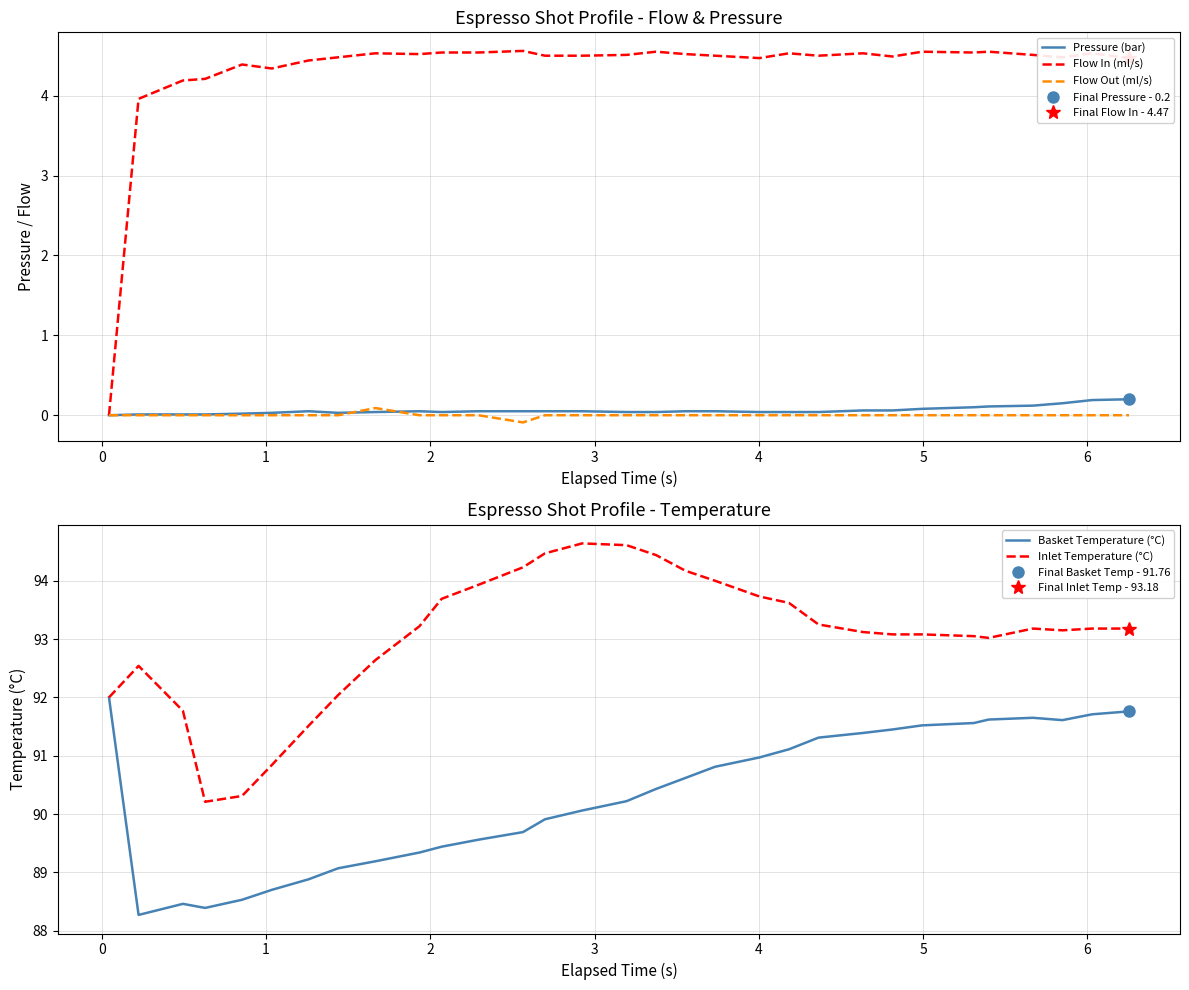

The Pressure (bar) series shows 0.0 at 3. True or false?

True